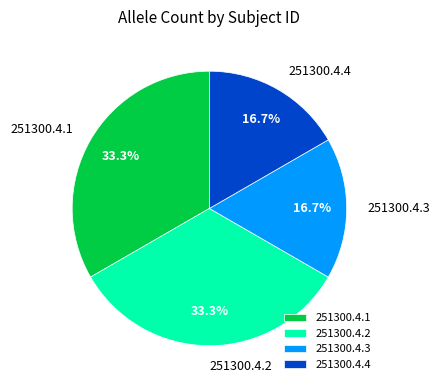

What percentage is the 251300.4.2 slice, to the nearest percent?

33%